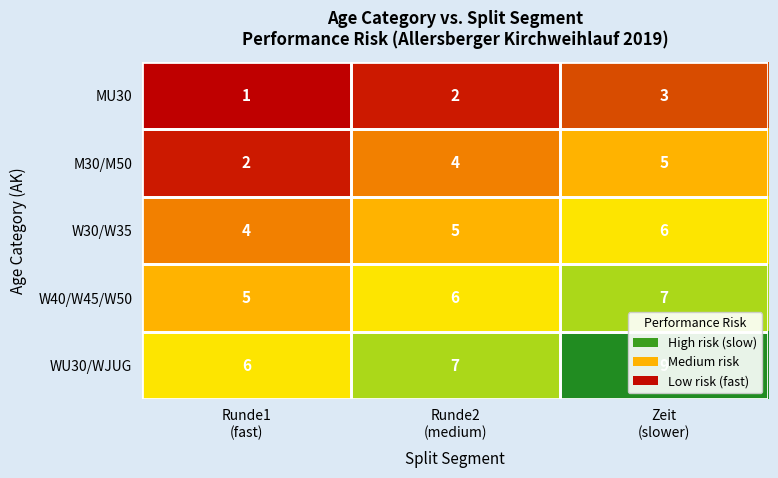

What is the spread (max minus min) of values at Runde2
(medium)?

5